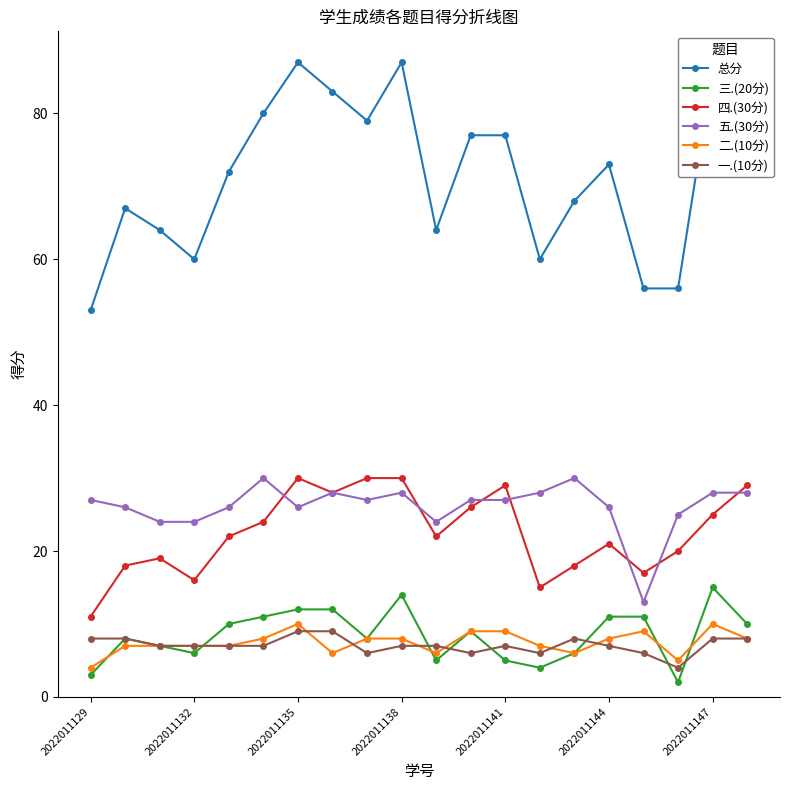

True or false: 四.(30分) and 二.(10分) cross at least once.

False